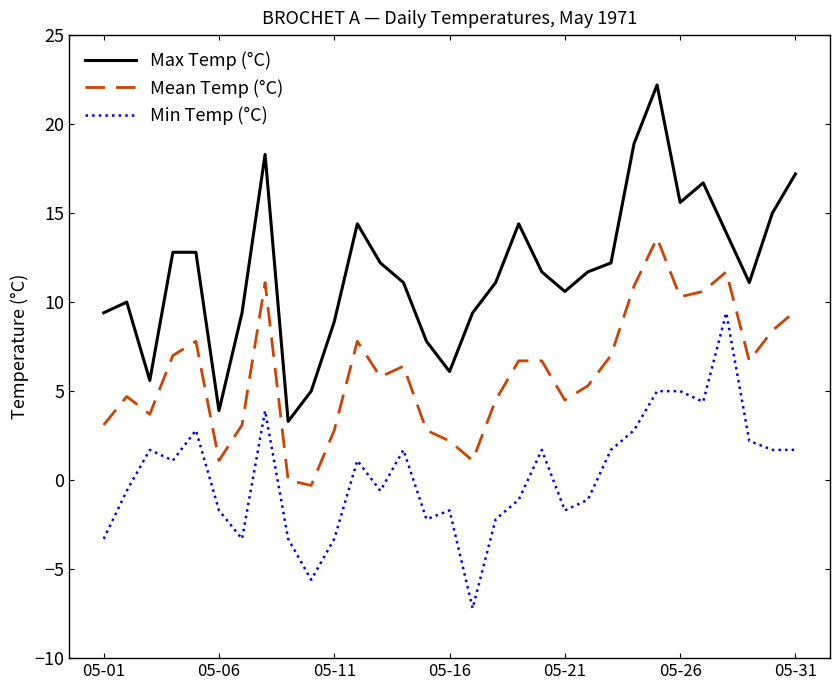

List the series in order of their peak value, lowest first.

Min Temp (°C), Mean Temp (°C), Max Temp (°C)